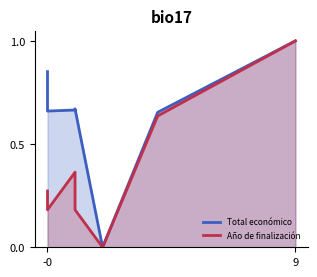

True or false: Total económico and Año de finalización cross at least once.

False